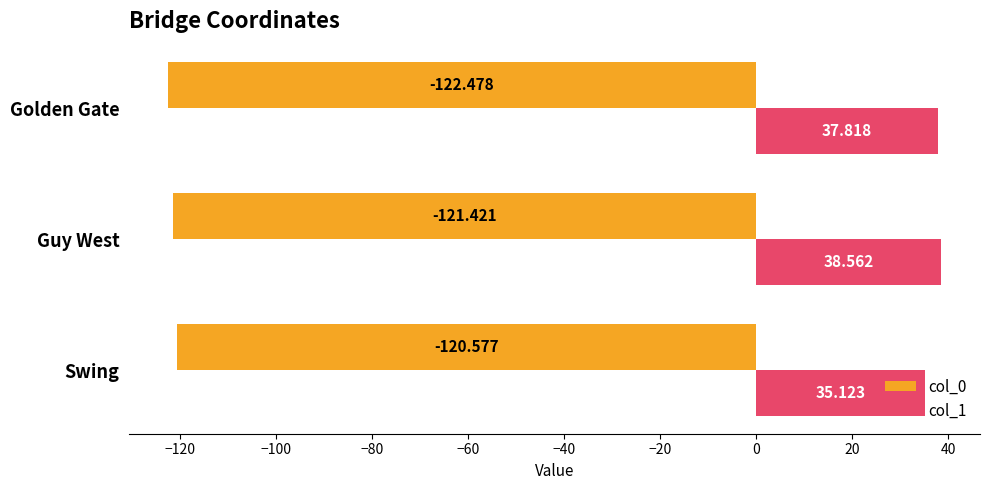

At which category is the sum across all series the highest?

Guy West